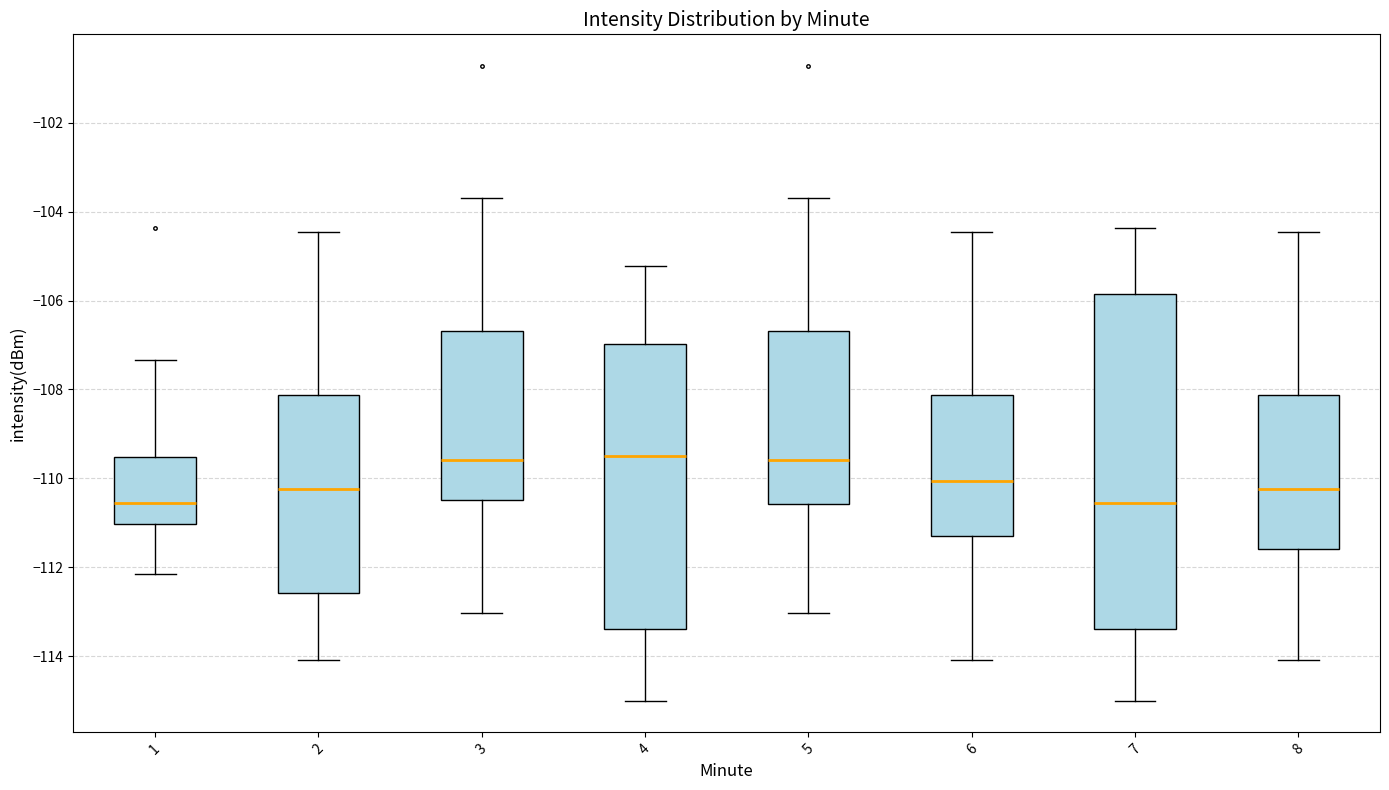

Reading left to right, read every box against the y-axis: the position of its median line, the range the box covers, and the ends of its whiskers. The values are not printed on the chart, so give them approximately, as read against the axis.

1: median -110.6, box -111.0 to -109.6, whiskers -112.2 to -107.4
2: median -110.2, box -112.6 to -108.2, whiskers -114.0 to -104.4
3: median -109.6, box -110.4 to -106.6, whiskers -113.0 to -103.6
4: median -109.4, box -113.4 to -107.0, whiskers -115.0 to -105.2
5: median -109.6, box -110.6 to -106.6, whiskers -113.0 to -103.6
6: median -110.0, box -111.4 to -108.2, whiskers -114.0 to -104.4
7: median -110.6, box -113.4 to -105.8, whiskers -115.0 to -104.4
8: median -110.2, box -111.6 to -108.2, whiskers -114.0 to -104.4